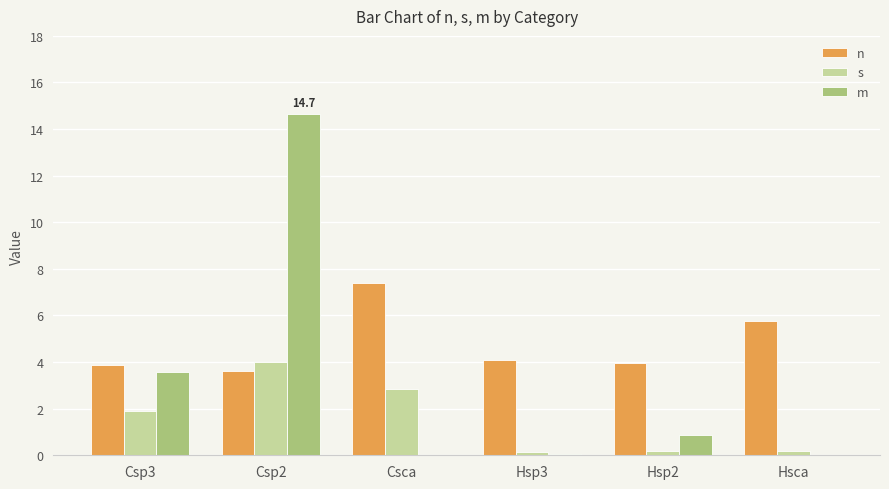

At which label does m reach its peak?

Csp2